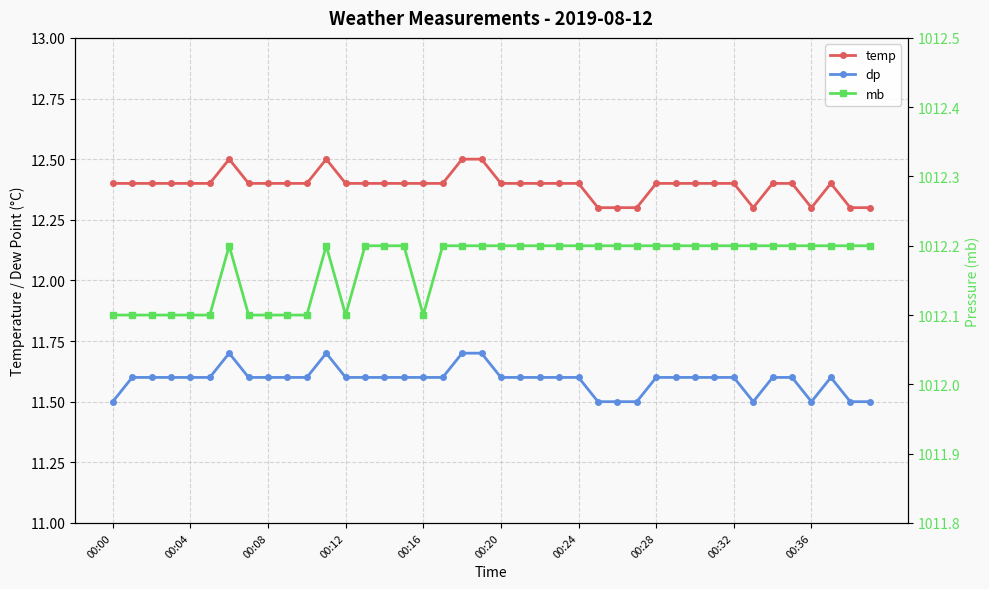

True or false: dp and mb intersect in this chart.

False